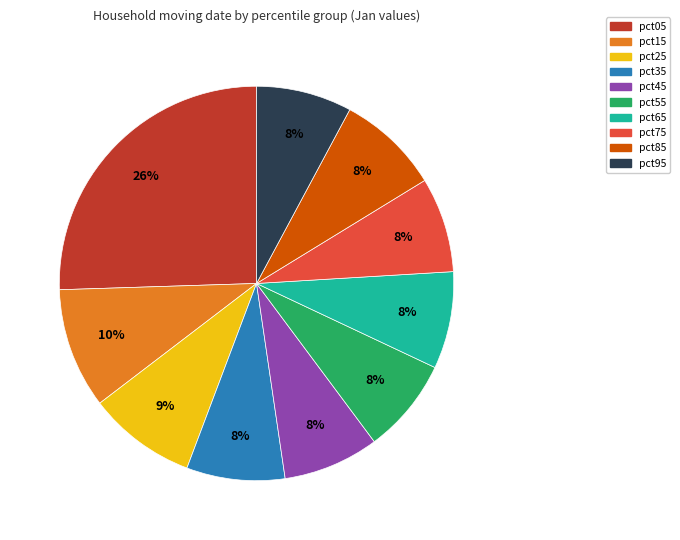

What percentage is the pct35 slice, to the nearest percent?

8%